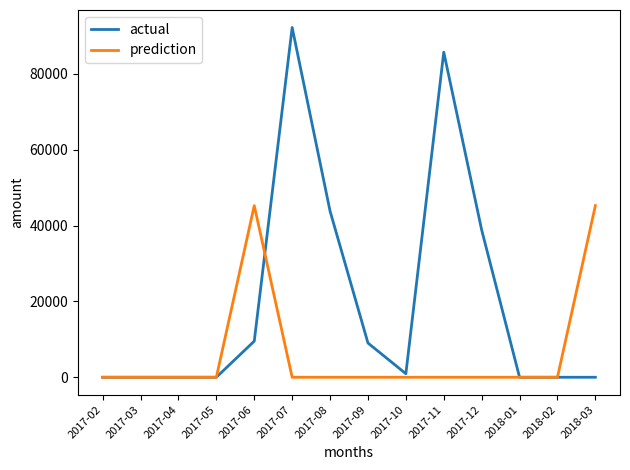

What is the maximum value shown in the chart?

92254.2